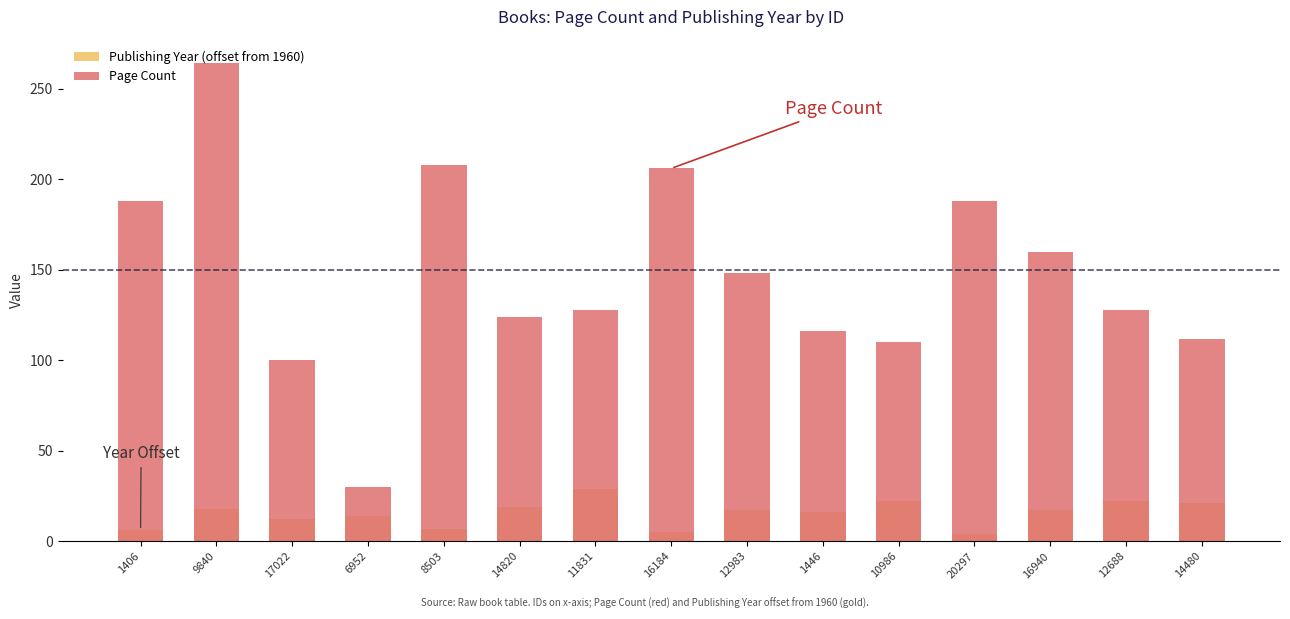

At how many categories does at least one series exceed 167?

5